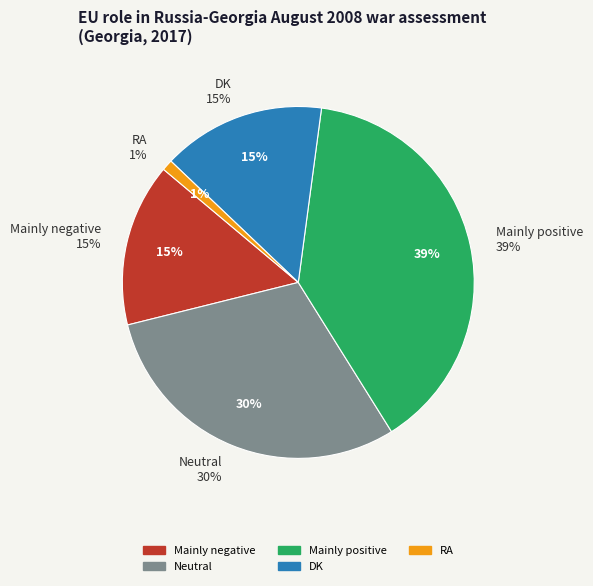

True or false: DK accounts for 15% of the total.

True